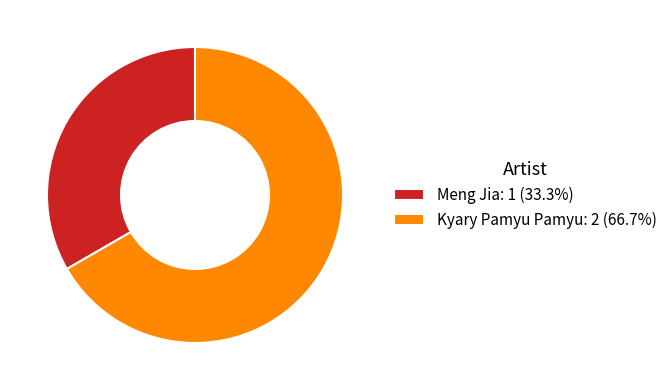

Count the number of slices in the pie.

2